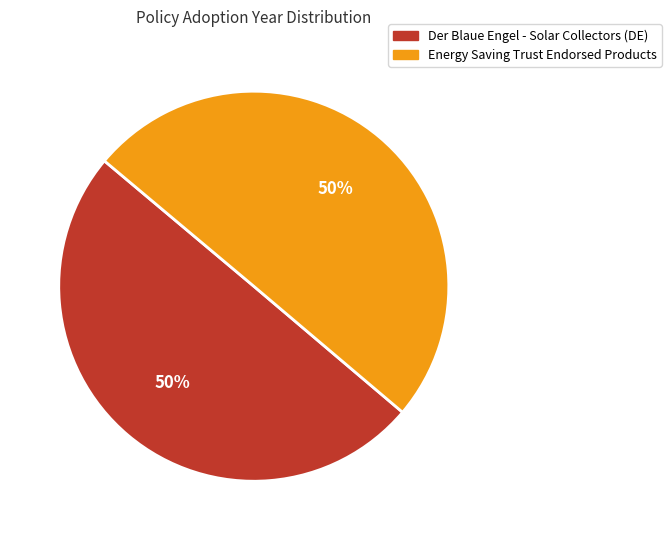

What percentage is the Der Blaue Engel - Solar Collectors (DE) slice, to the nearest percent?

50%